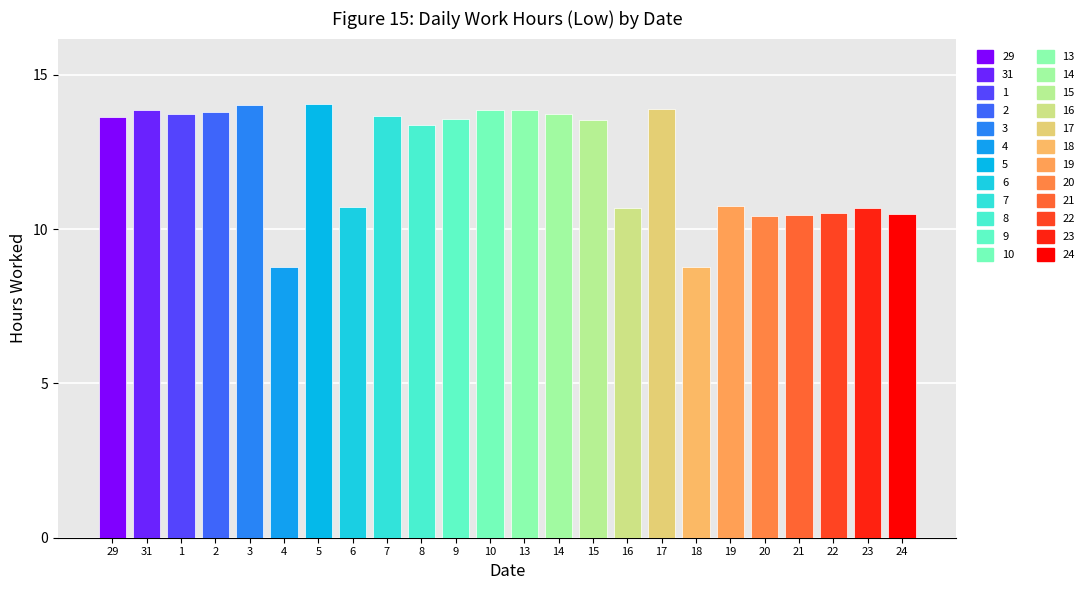

Which category has the lowest value across all series?

4